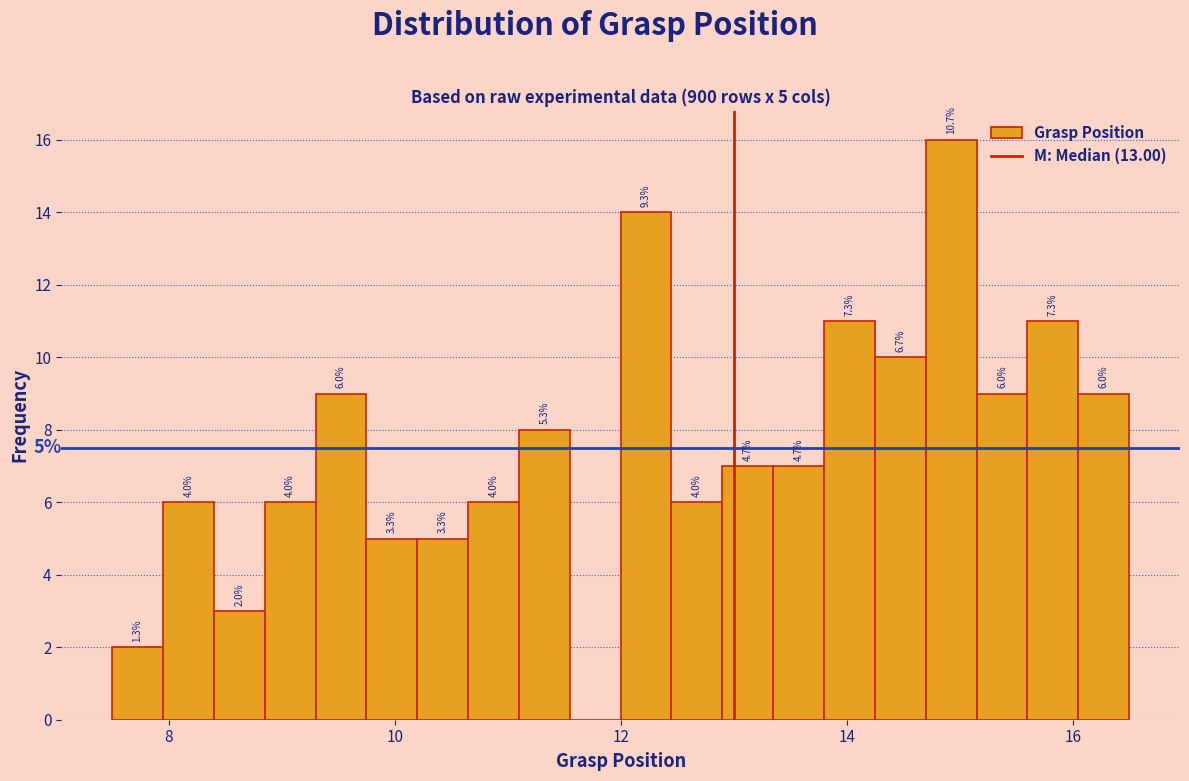

Around what value on the x-axis is the tallest bar? Give the approximate position of its centre, as read against the axis.

15.0